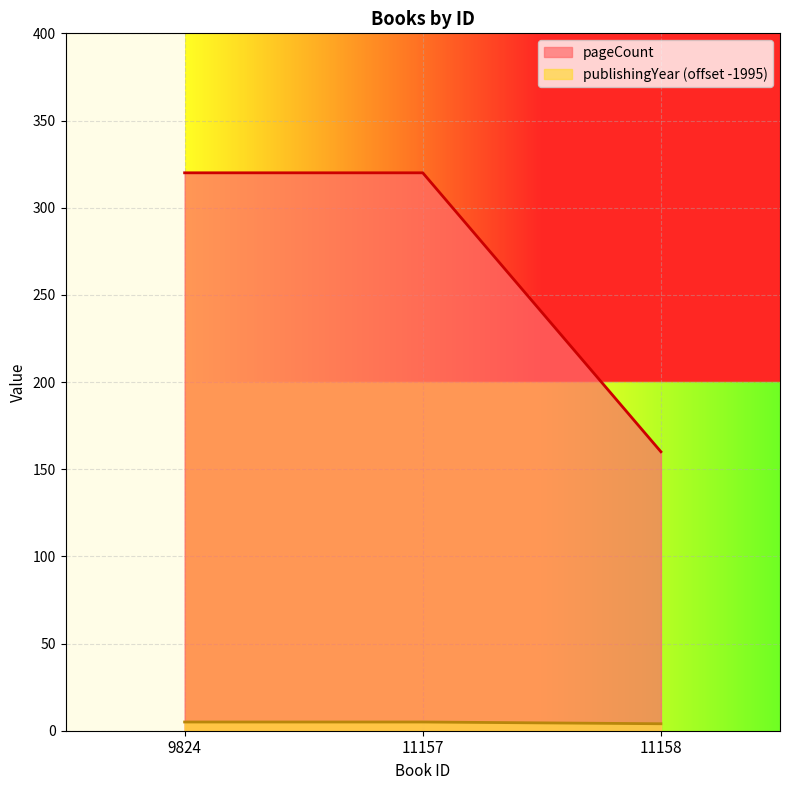

What is the value of the pageCount point at the 2nd from the left?

320